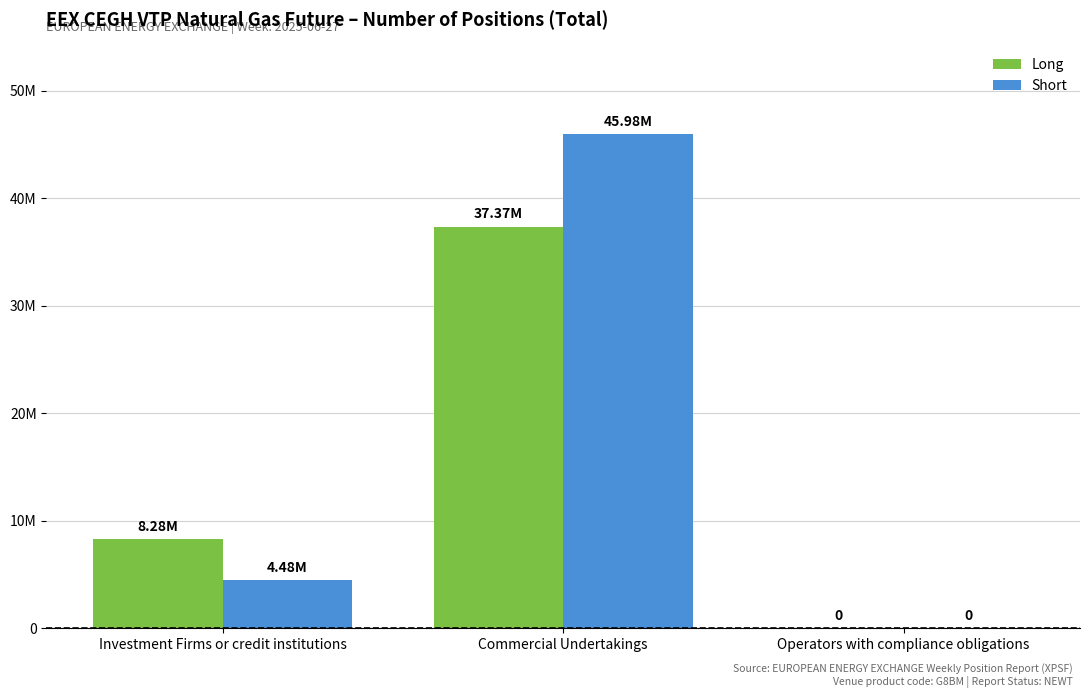

What are all the series names shown in the legend?

Long, Short